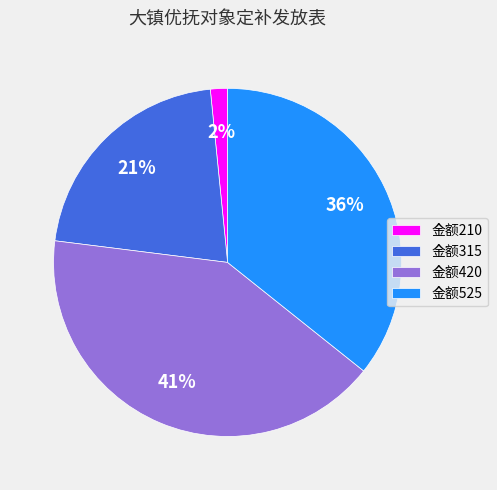

The 金额525 slice represents 44% of the pie. True or false?

False